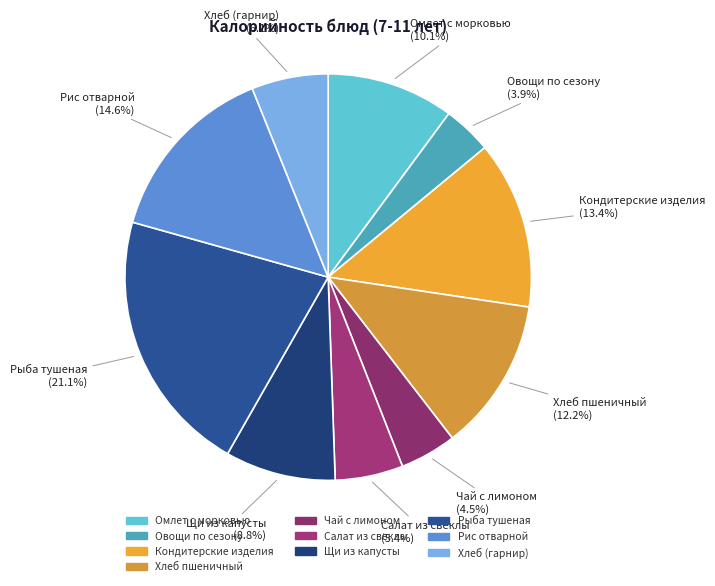

Is the sum of Хлеб пшеничный and Омлет с морковью greater than half?

No